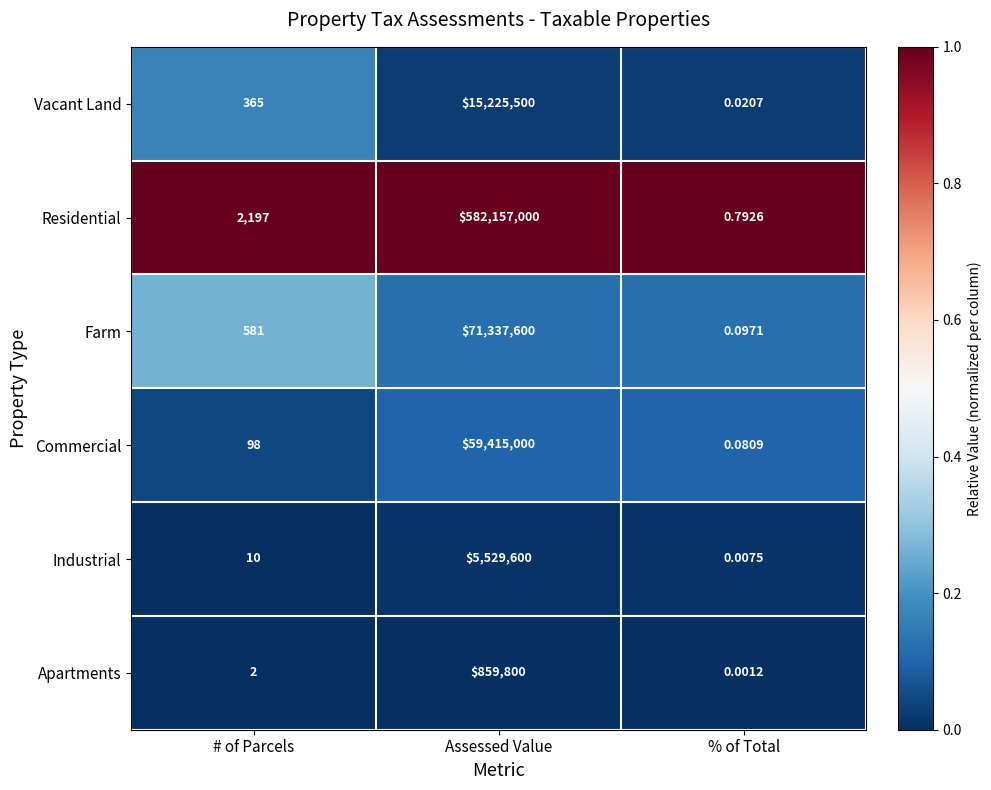

Which label corresponds to the largest value in the chart?

Assessed Value